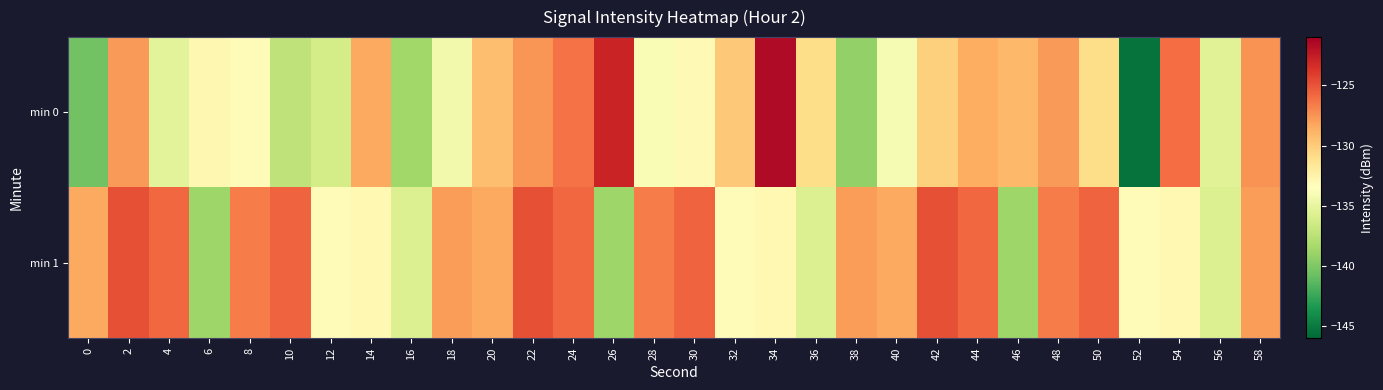

Which series has the widest spread of values?

min 0